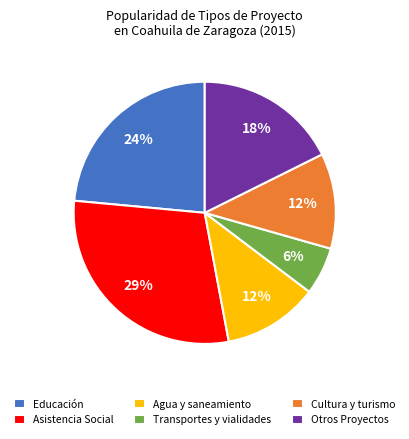

What is the smallest slice in the pie chart?

Transportes y vialidades